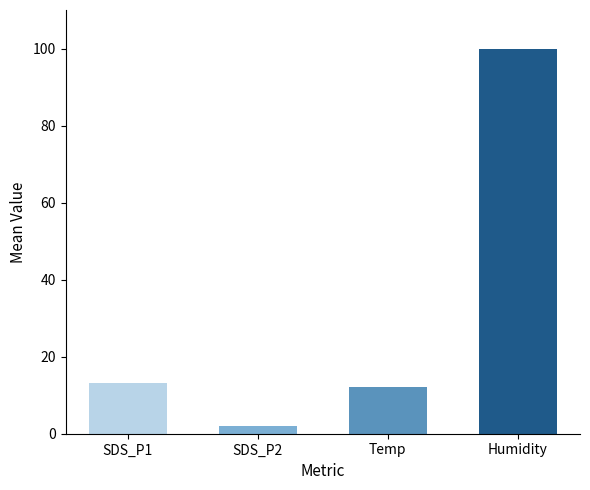

What is the value of the 3rd bar from the left?

12.2